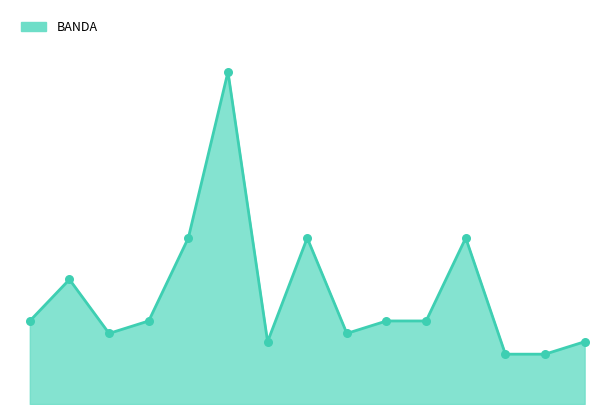

How many lines are shown in the chart?

1